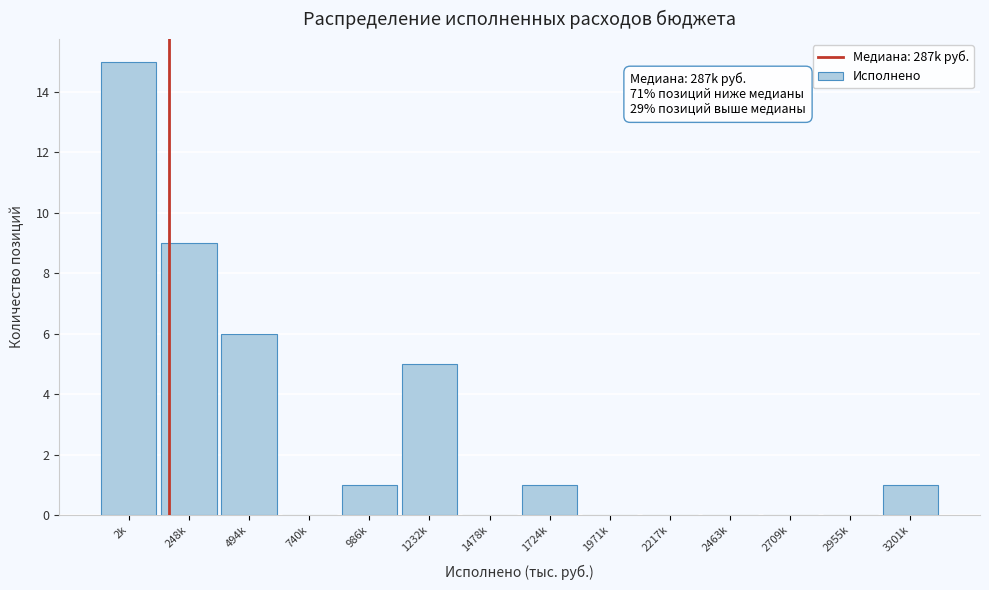

Reading right to left, transcribe all the data shown in this chart.

3201k=1	2955k=0	2709k=0	2463k=0	2217k=0	1971k=0	1724k=1	1478k=0	1232k=5	986k=1	740k=0	494k=6	248k=9	2k=15